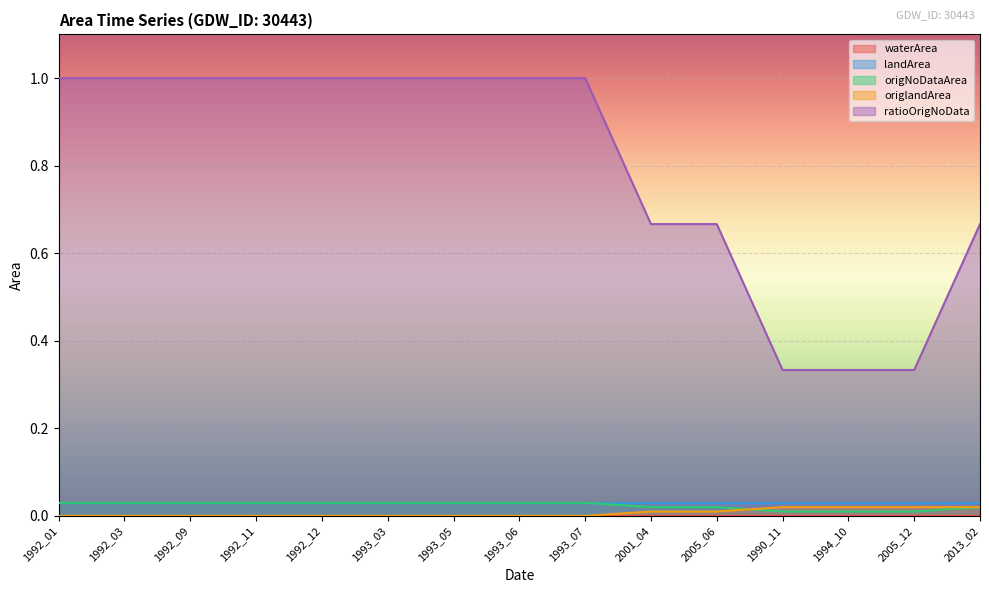

What is the greatest value displayed?

1.0